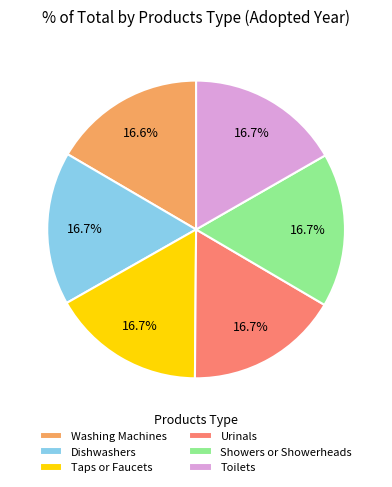

What is the ratio of the value at Toilets to the value at Dishwashers?

1.0